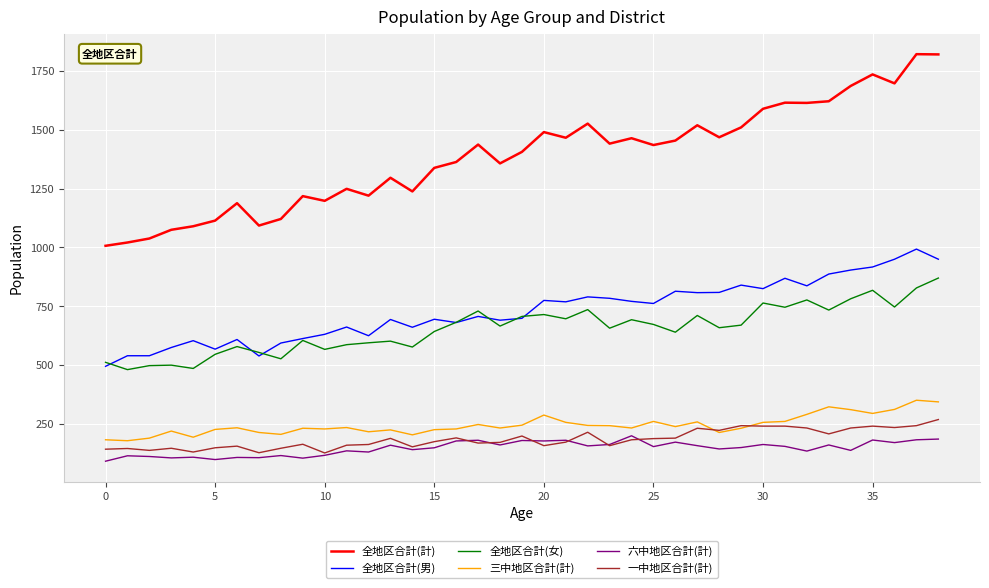

Which series has the largest total across all categories?

全地区合計(計)